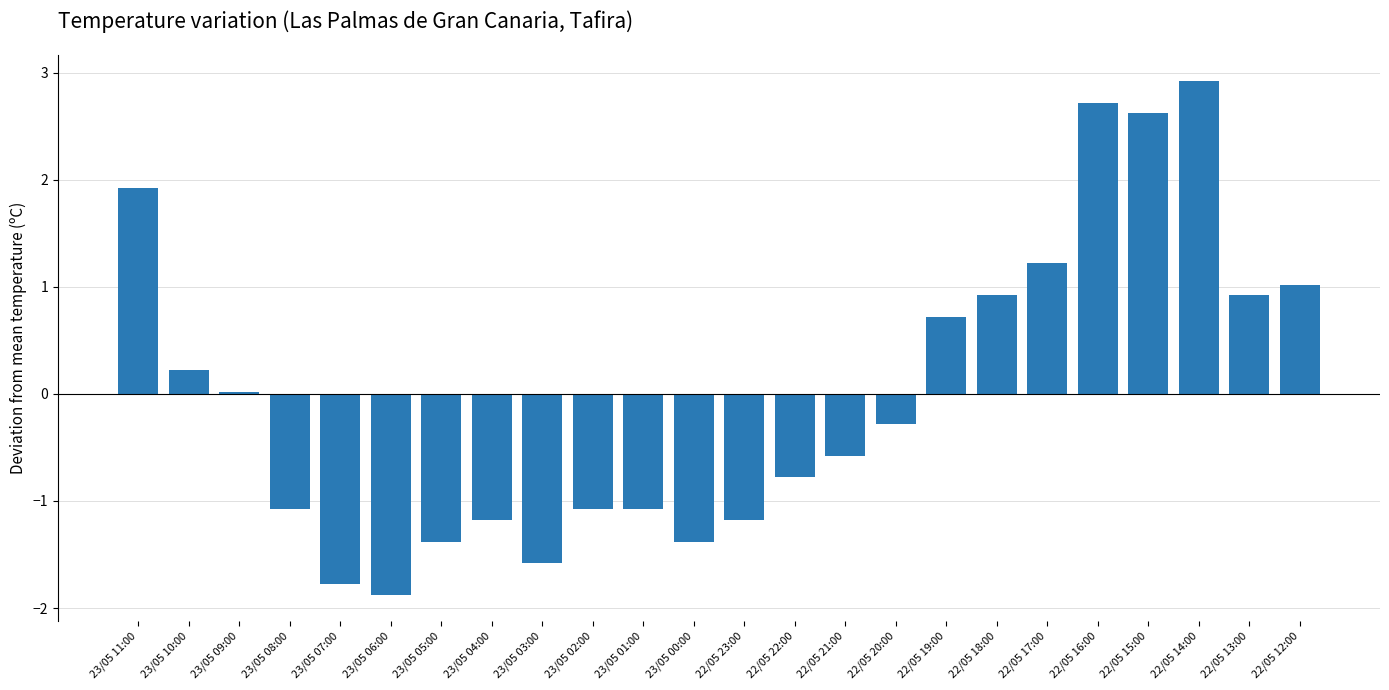

Which label corresponds to the largest value in the chart?

22/05 14:00